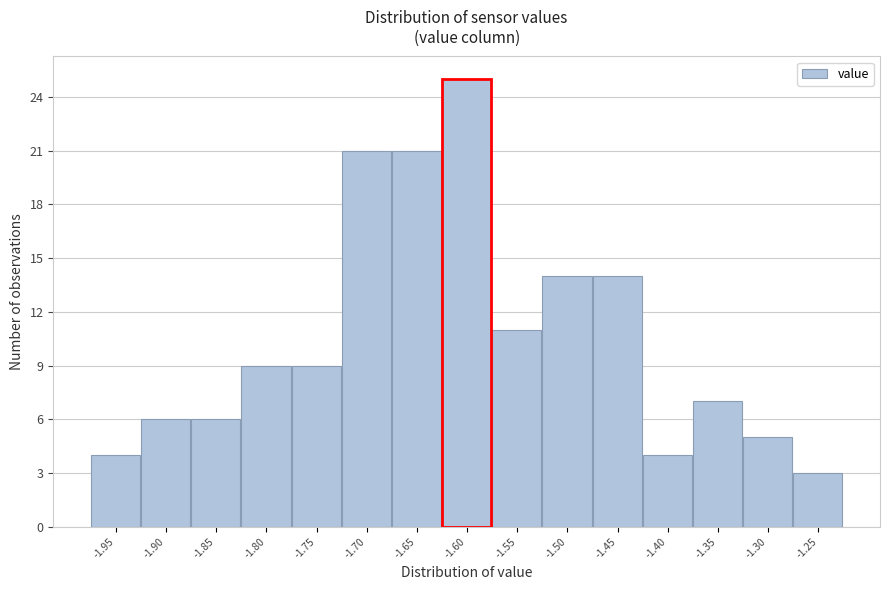

Which range on the x-axis has the tallest bar?

-1.63 to -1.57